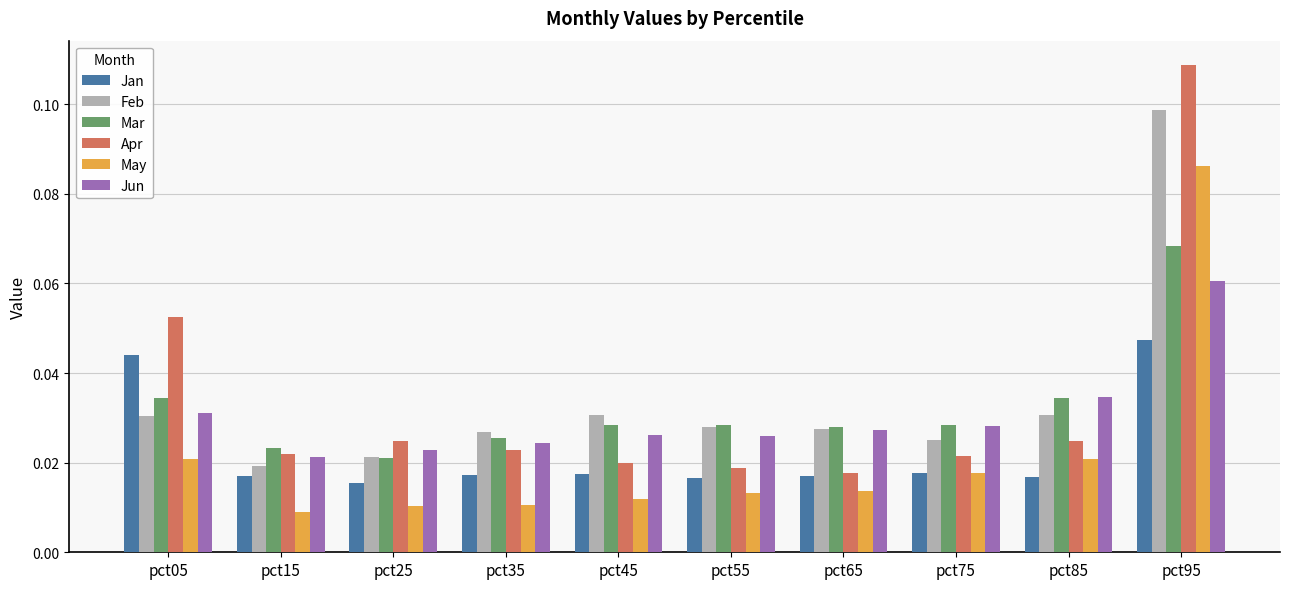

Which category has the highest value across all series?

pct95